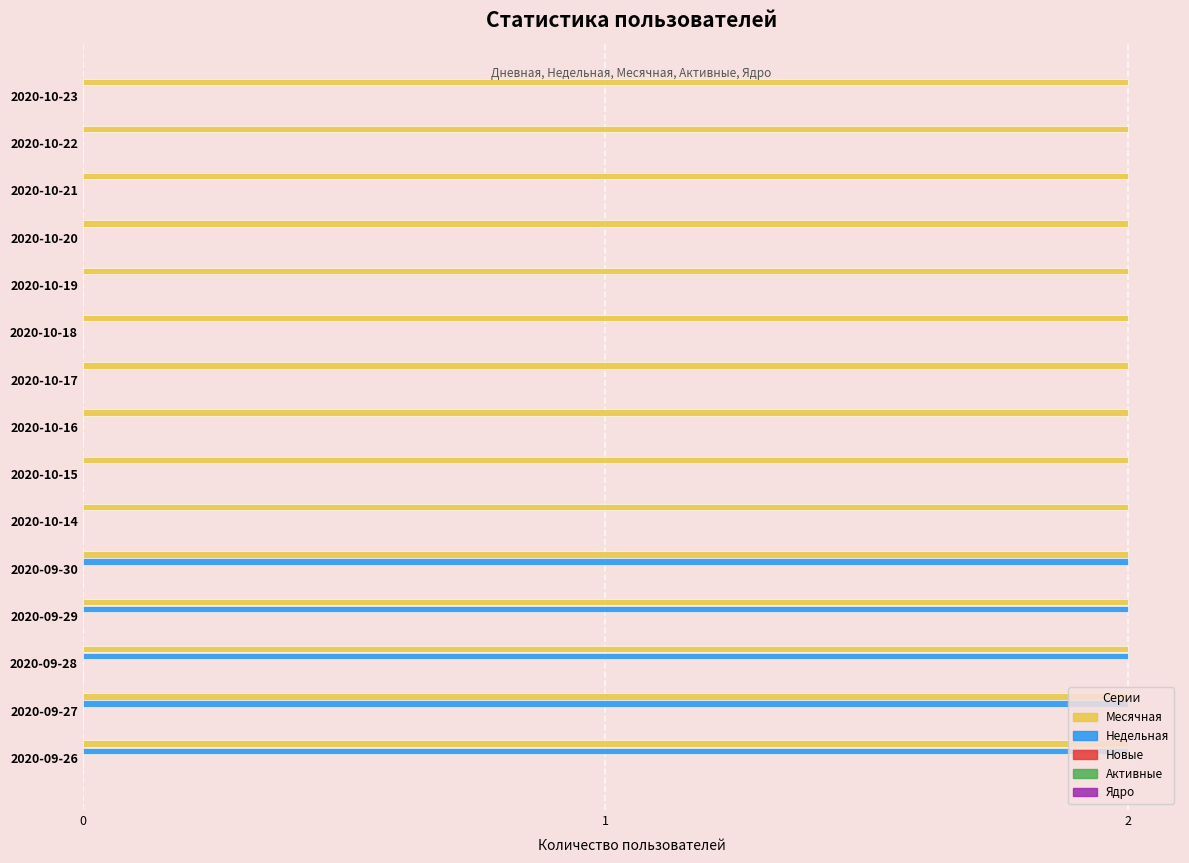

What is the greatest value displayed?

2